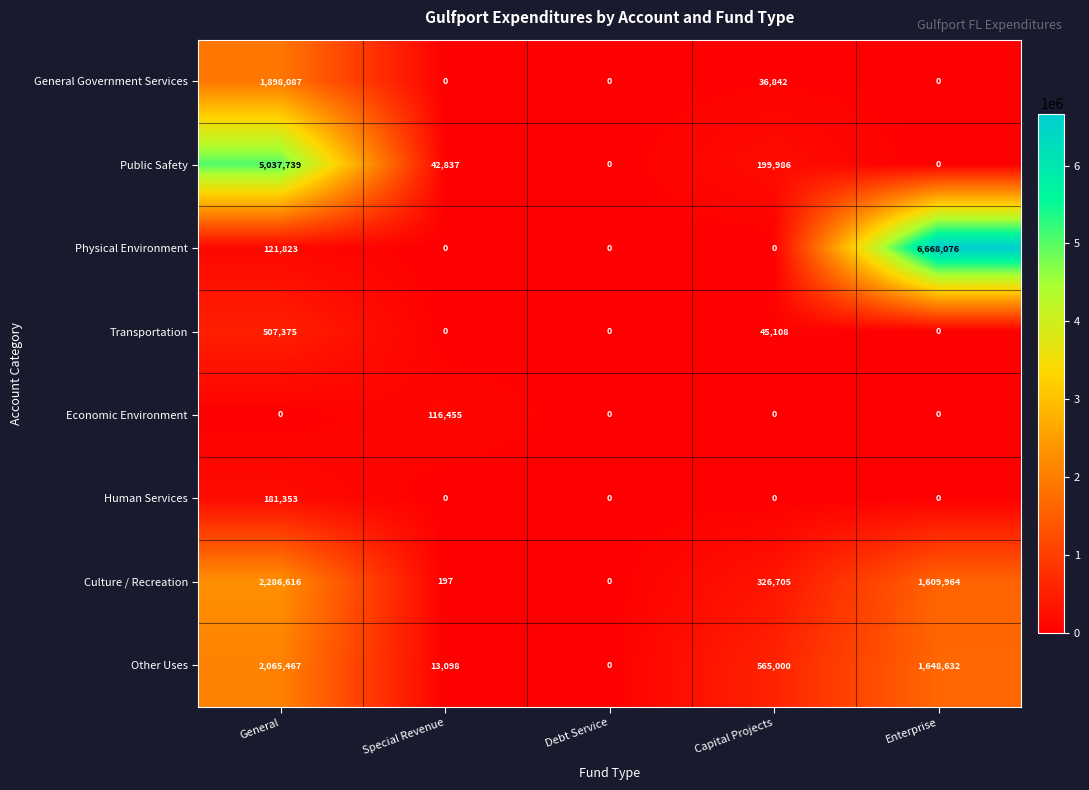

Which series has the largest total across all categories?

Physical Environment